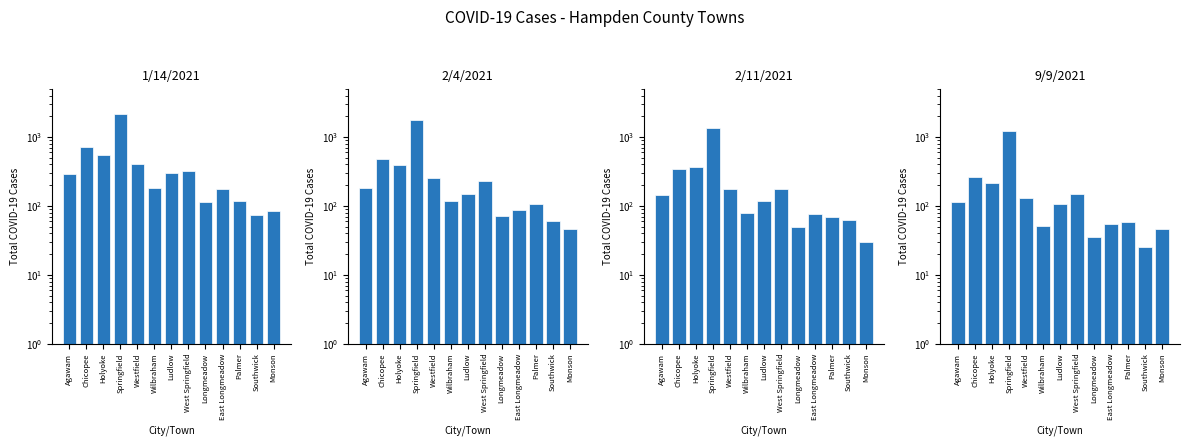

Between West Springfield and Longmeadow, which is larger?

West Springfield